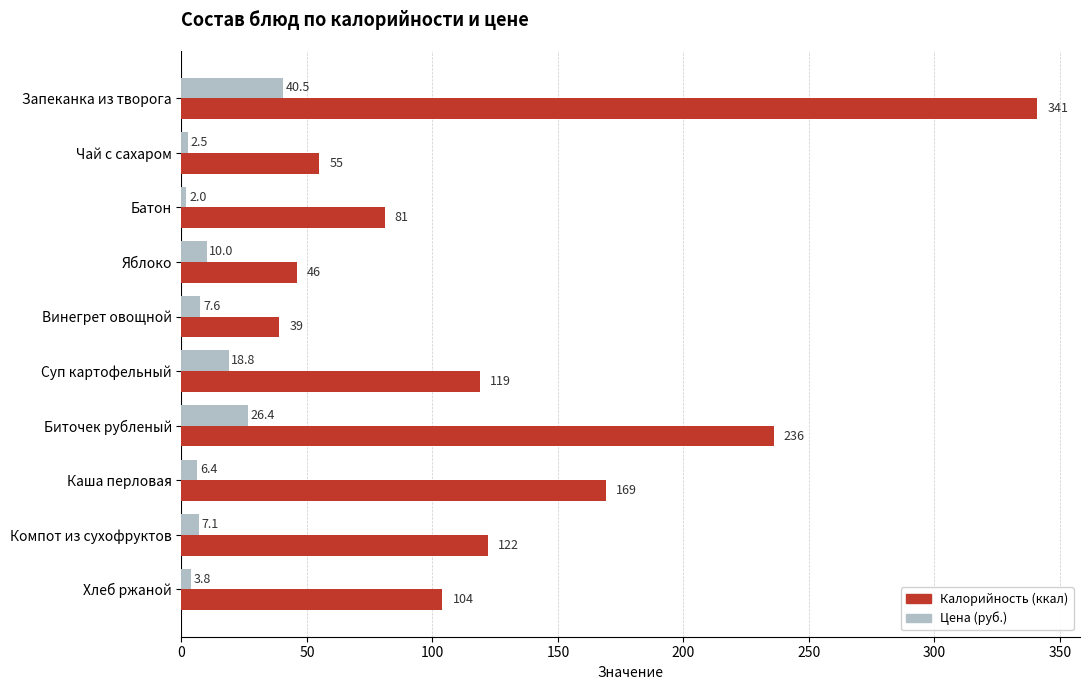

What is the difference between the highest and lowest values at Яблоко?

36.0